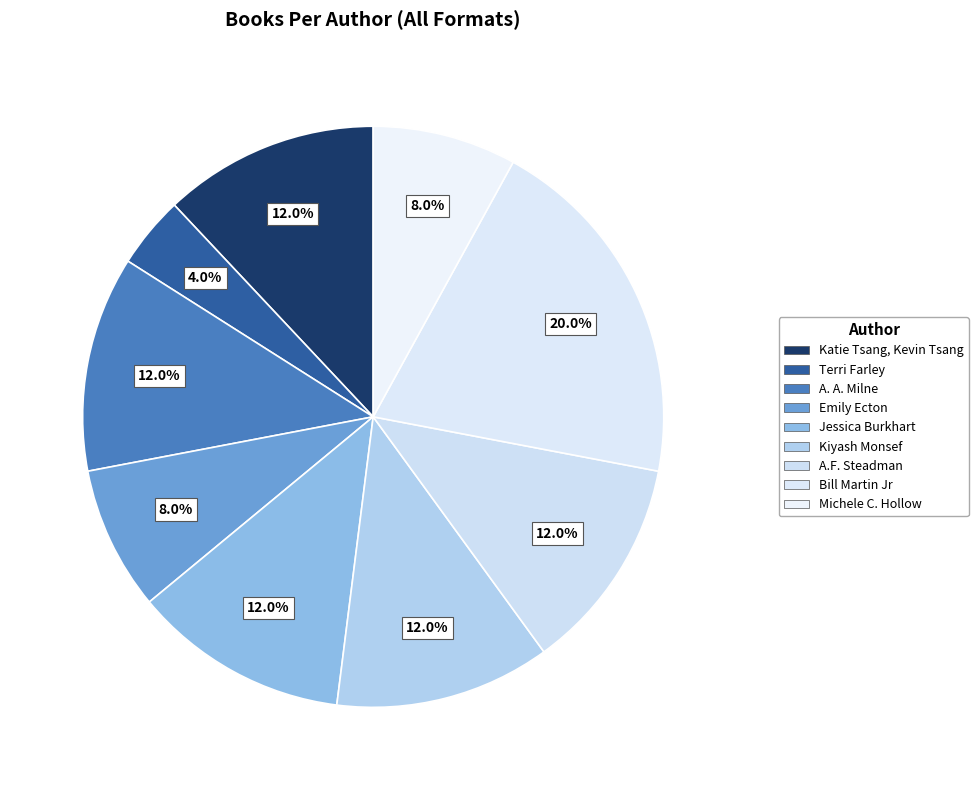

How many slices are in this pie chart?

9